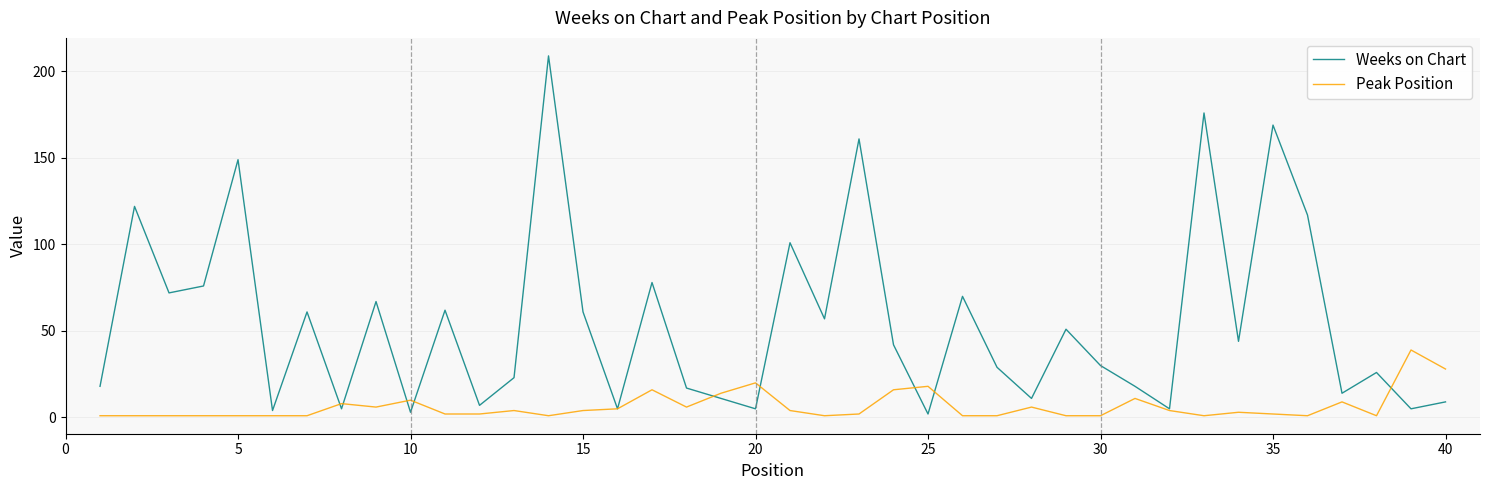

What is the highest value of the Weeks on Chart series?

209